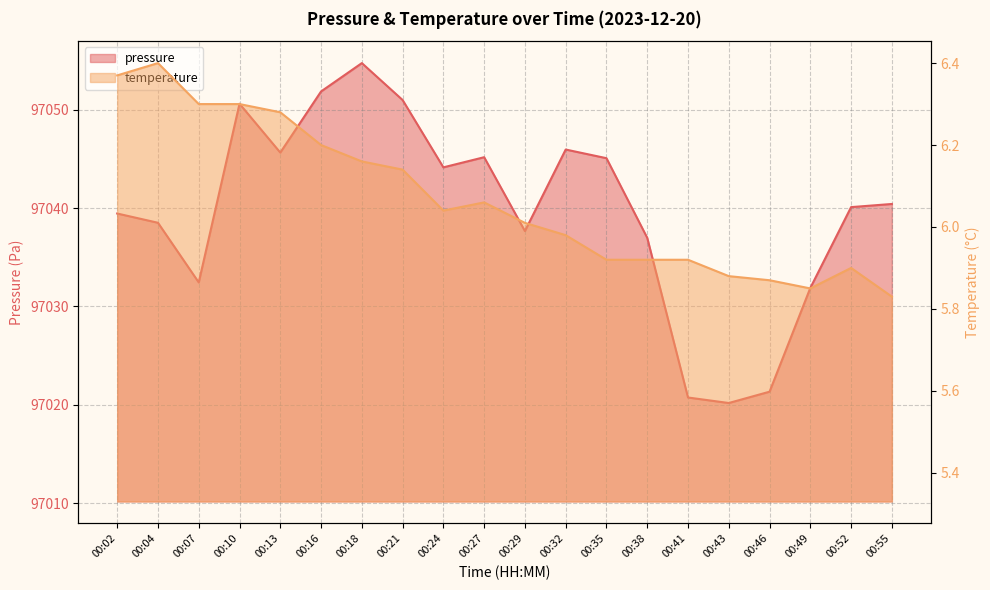

True or false: pressure and temperature cross at least once.

False